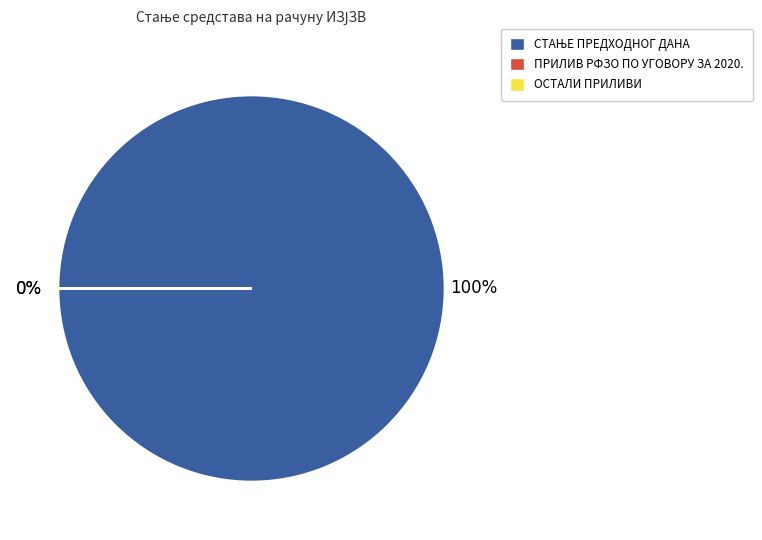

Does any single category account for the majority?

Yes